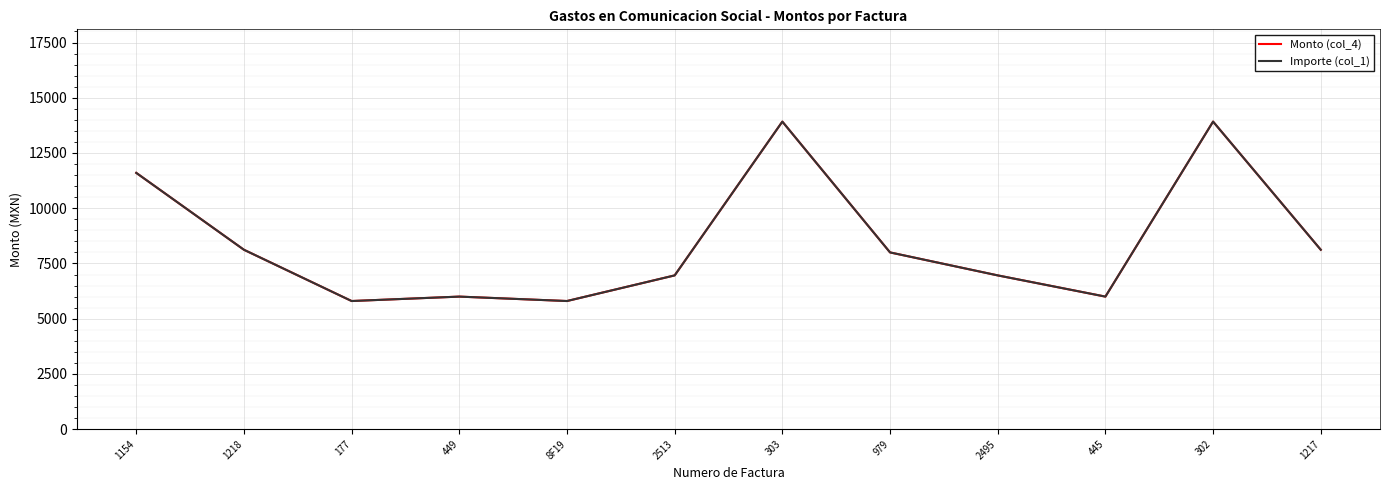

Does the chart have visible grid lines?

Yes